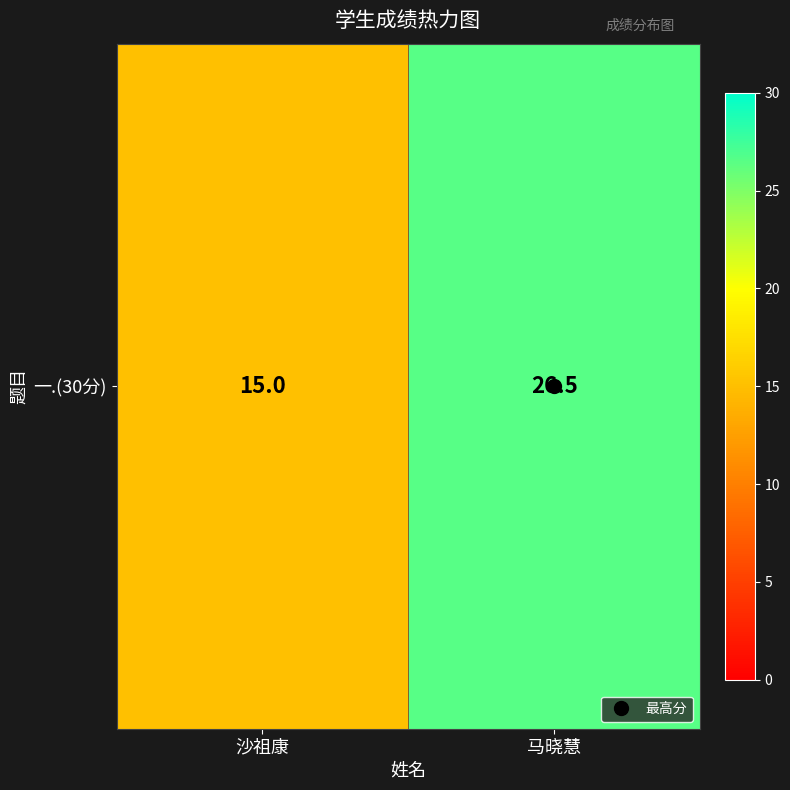

What is the change in value from 沙祖康 to 马晓慧?

+11.5